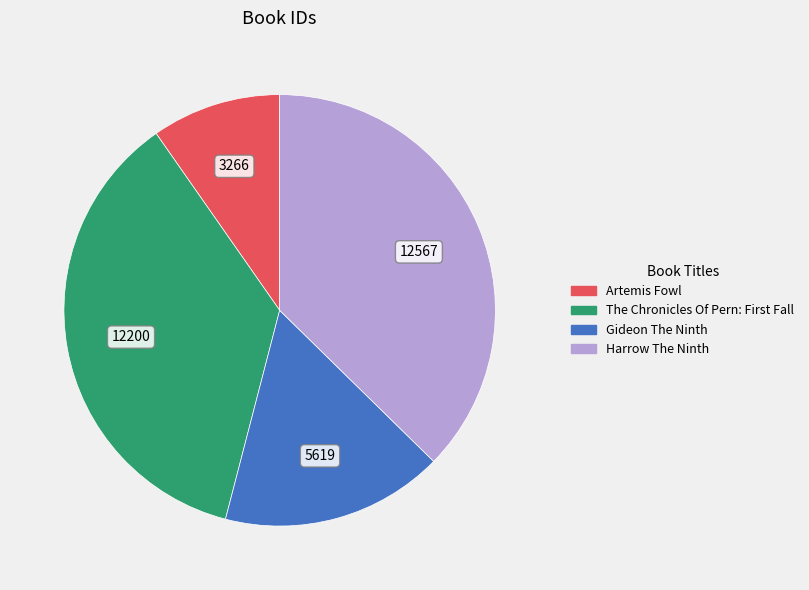

The Artemis Fowl slice represents 10% of the pie. True or false?

True